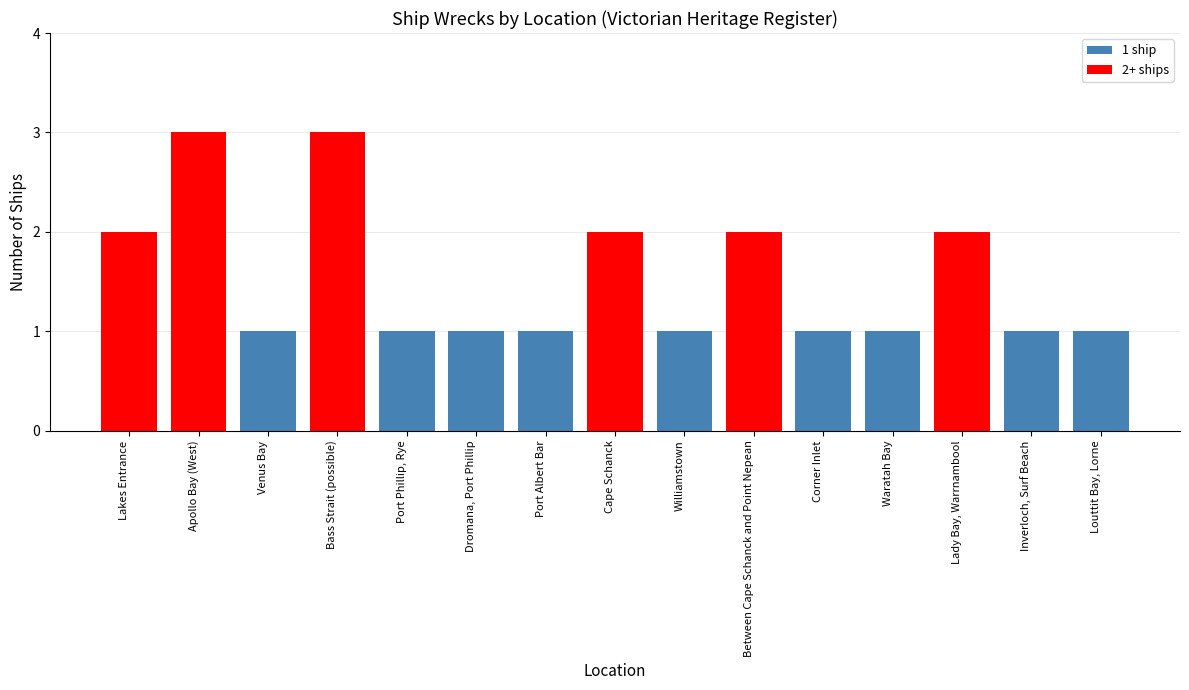

What is the change in value from Apollo Bay (West) to Corner Inlet?

-2